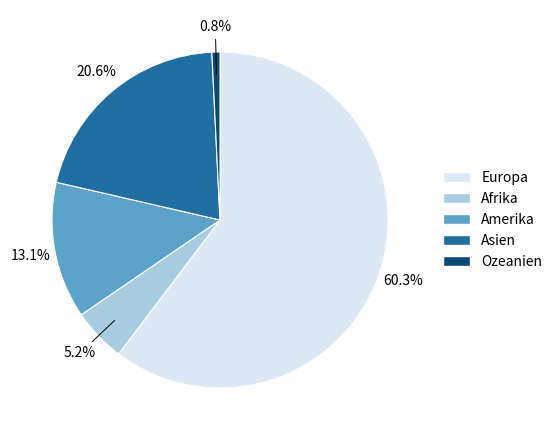

What is the total percentage of Afrika and Amerika?

18.3%